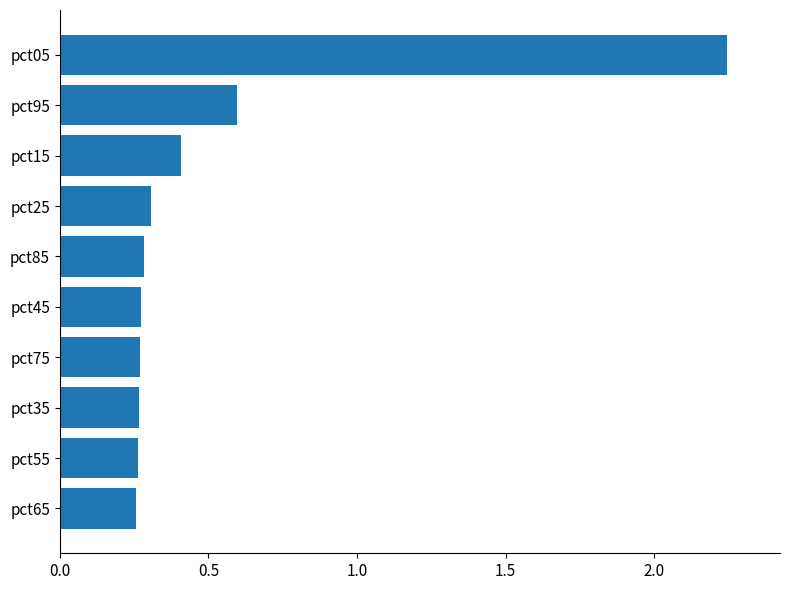

What is the label of the 1st bar from the bottom?

pct65